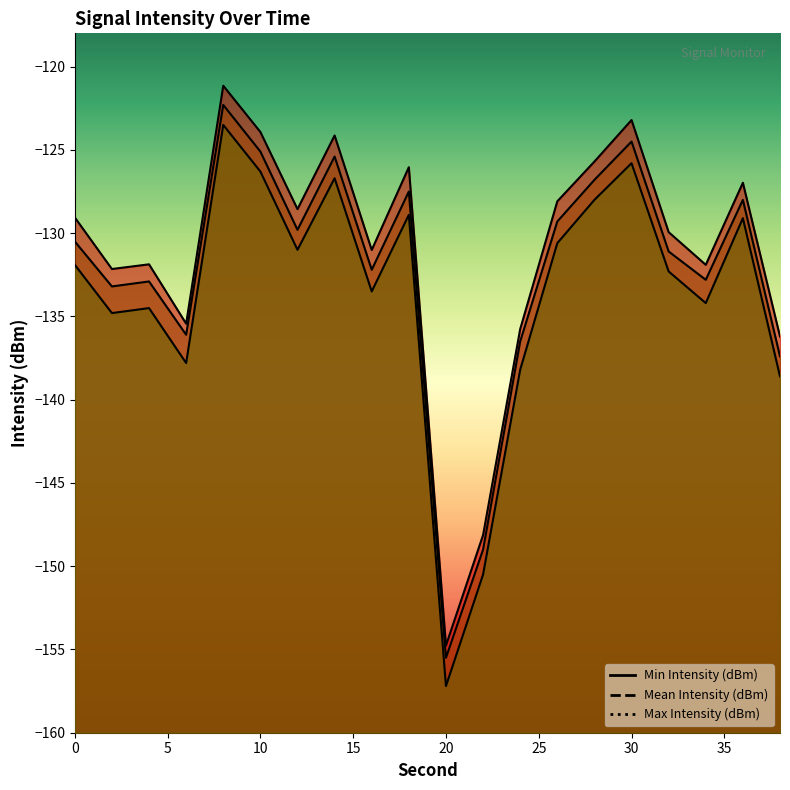

Between 28 and 30, which is larger?

30